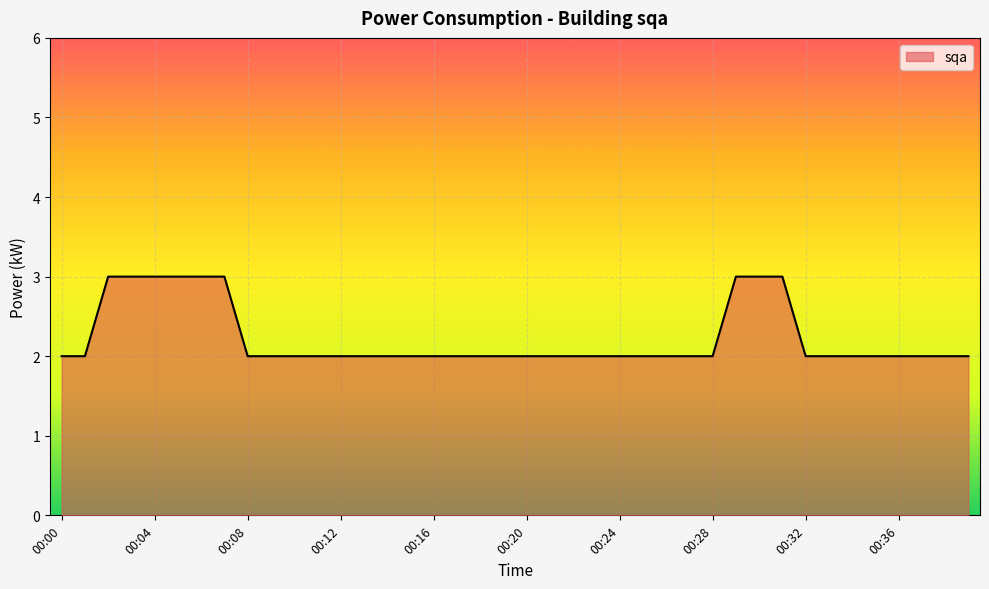

Which category has the lowest value across all series?

00:00